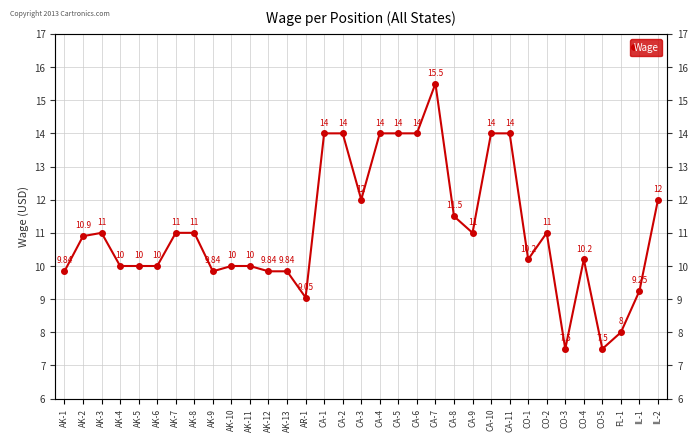

Approximately how many times larger is the value at FL-1 compared to CA-2?

0.6